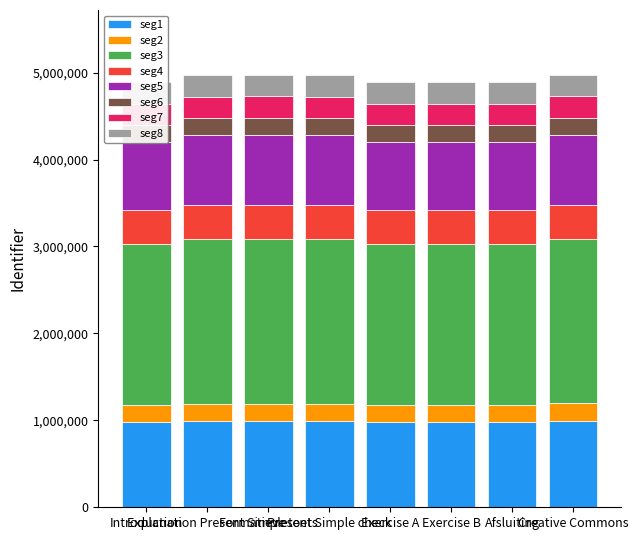

Rank the categories by value from lowest to highest.

Introduction, Exercise A, Exercise B, Afsluiting, Present Simple check, Explanation Present Simple, Formatieve toets, Creative Commons